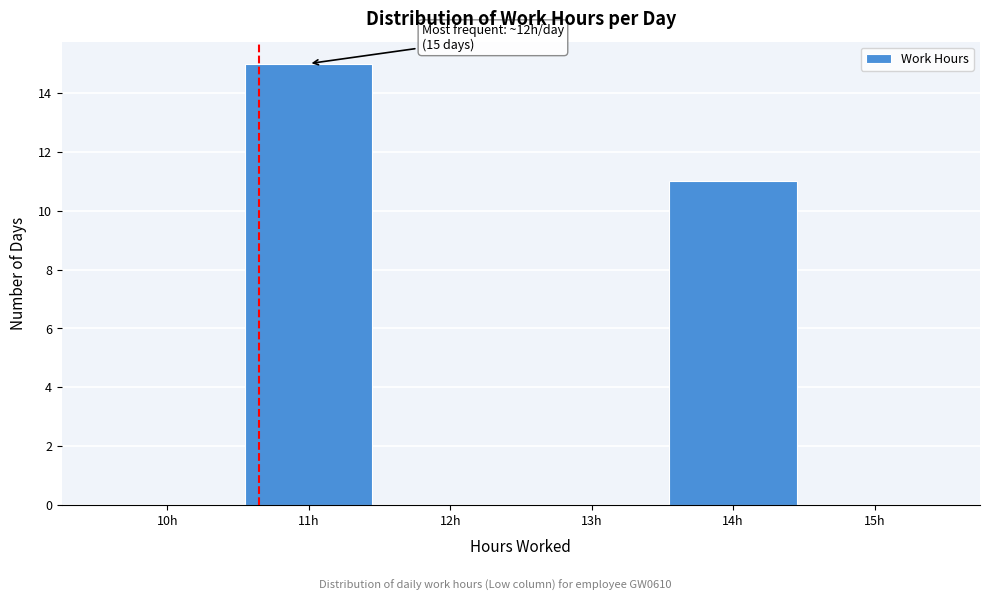

Reading left to right, what are all the values shown in this chart?

10h=0	11h=15	12h=0	13h=0	14h=11	15h=0